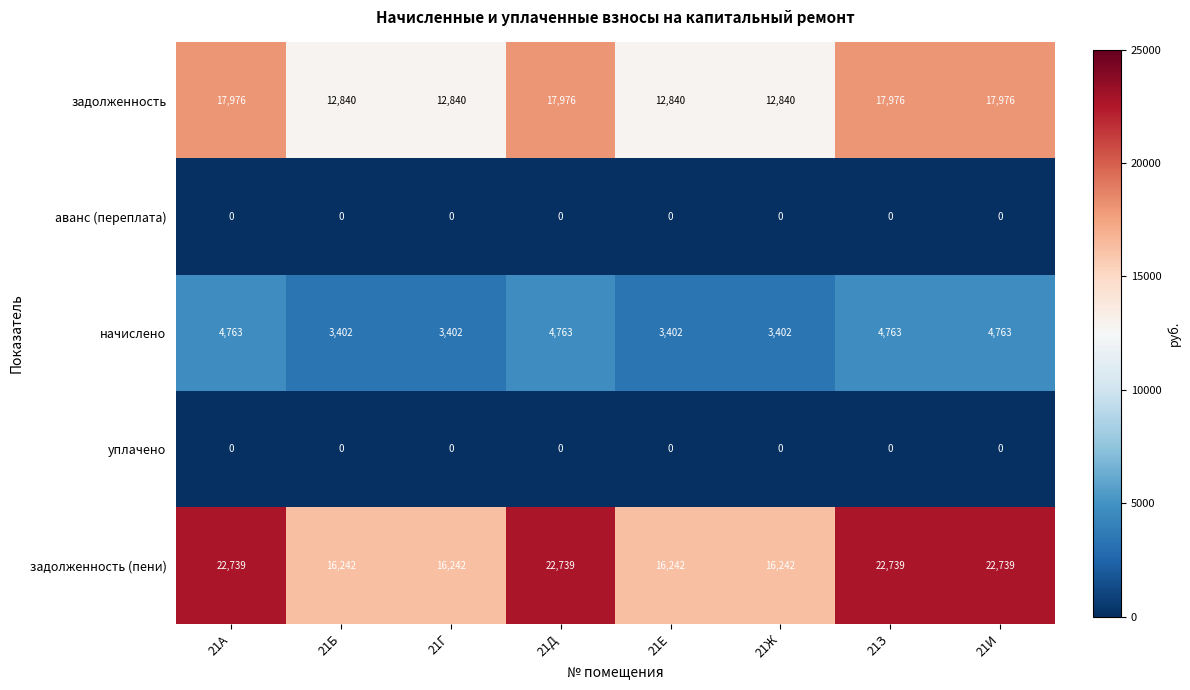

Read the задолженность (пени) value at 21Б, to the nearest 10.

16240